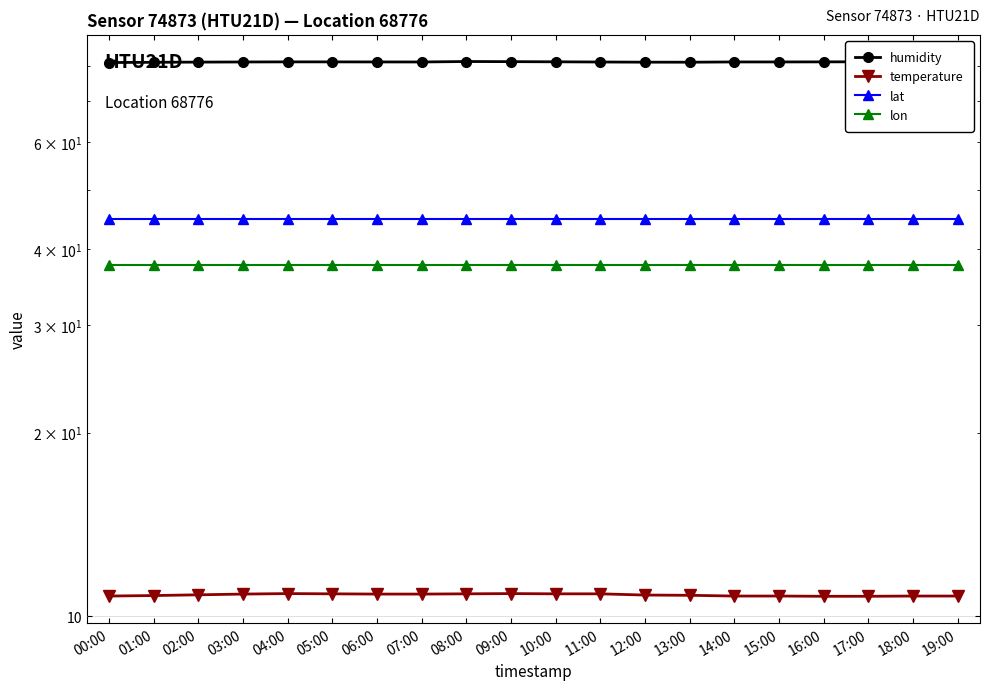

Reading left to right, extract all data points from this chart.

humidity: 80.9	81.0	81.1	81.1	81.1	81.1	81.1	81.1	81.2	81.2	81.2	81.1	81.0	81.0	81.1	81.1	81.1	81.2	81.2	81.0
temperature: 10.8	10.8	10.8	10.9	10.9	10.9	10.9	10.9	10.9	10.9	10.9	10.9	10.8	10.8	10.8	10.8	10.8	10.8	10.8	10.8
lat: 44.8	44.8	44.8	44.8	44.8	44.8	44.8	44.8	44.8	44.8	44.8	44.8	44.8	44.8	44.8	44.8	44.8	44.8	44.8	44.8
lon: 37.7	37.7	37.7	37.7	37.7	37.7	37.7	37.7	37.7	37.7	37.7	37.7	37.7	37.7	37.7	37.7	37.7	37.7	37.7	37.7